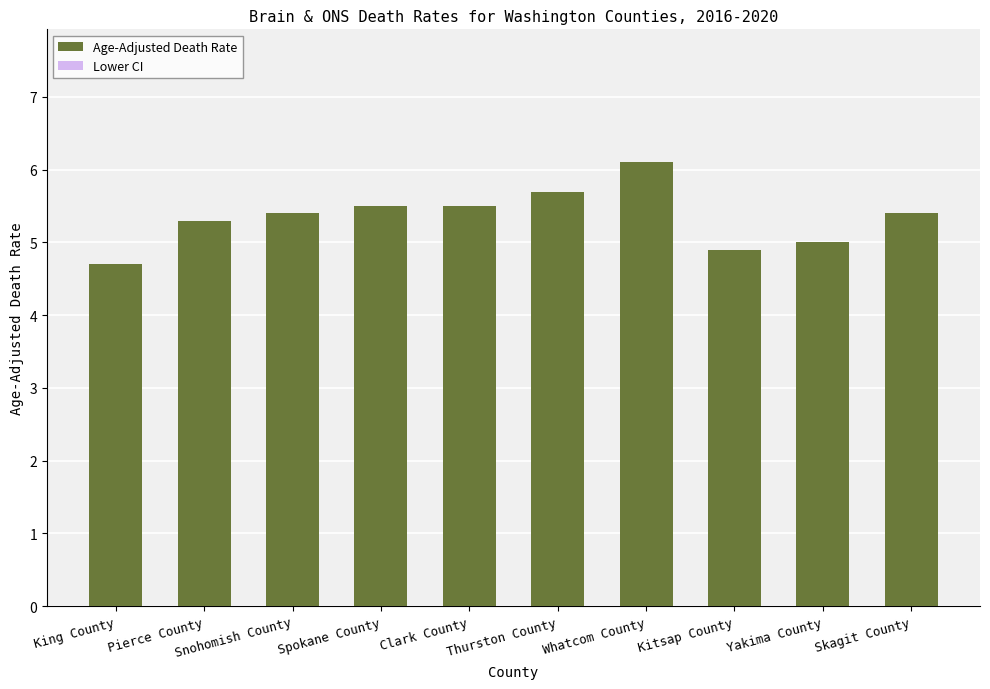

What is the smallest value displayed?

4.7